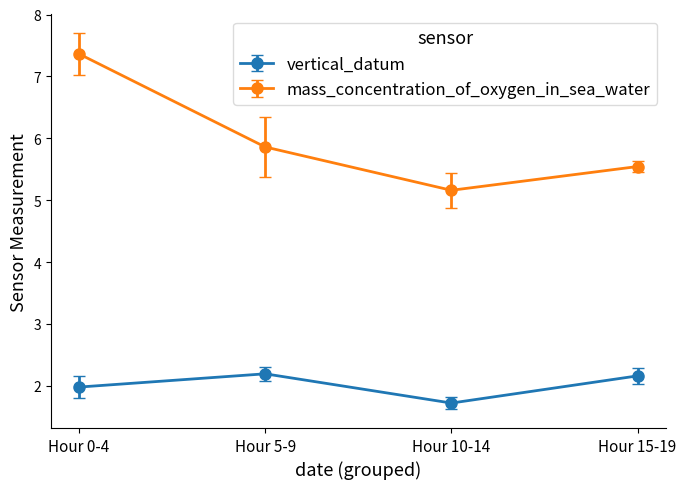

True or false: vertical_datum and mass_concentration_of_oxygen_in_sea_water cross at least once.

False